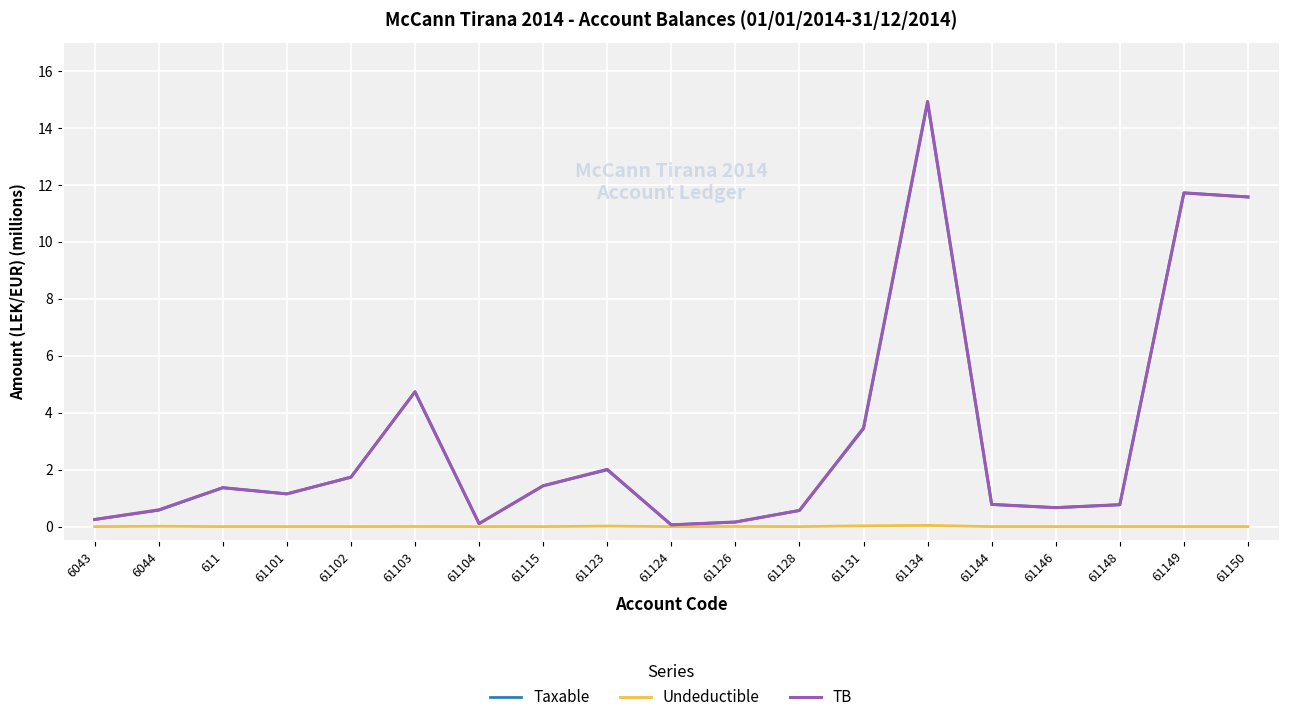

Which series has the largest range (max minus min)?

TB